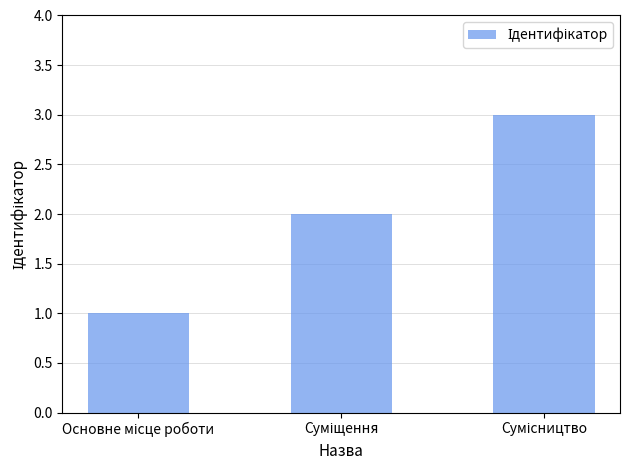

What is the greatest value displayed?

3